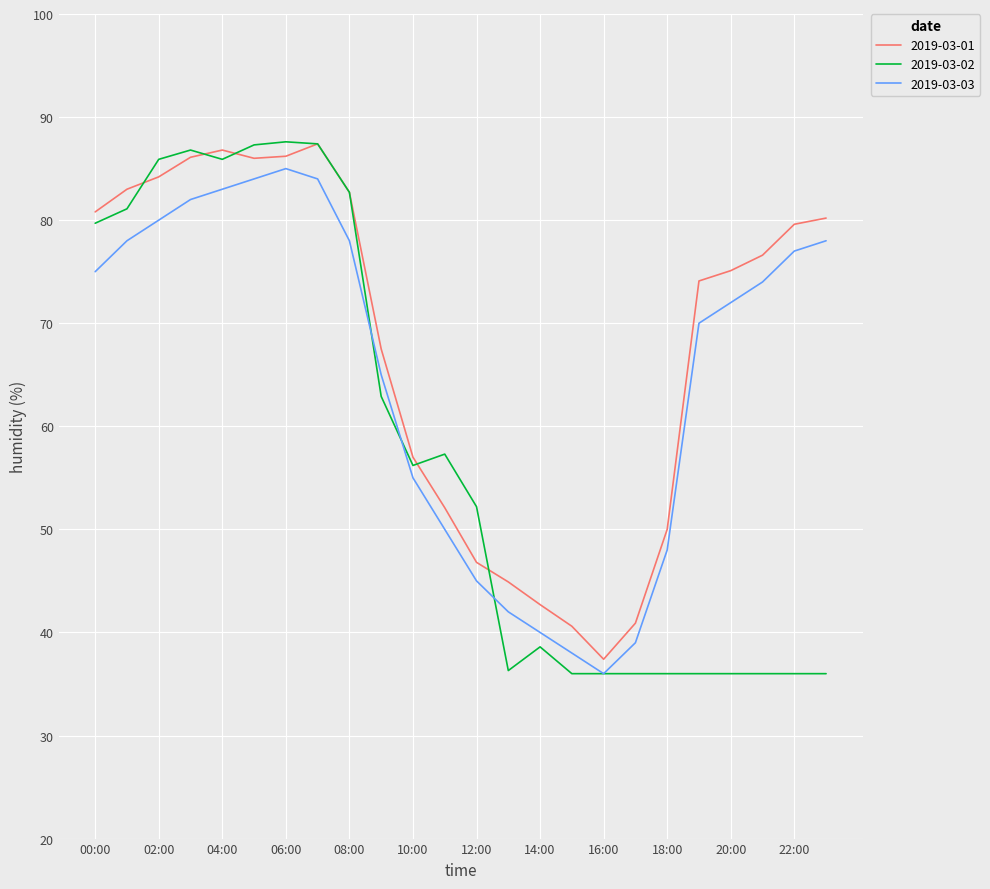

What is the minimum value shown in the chart?

36.0